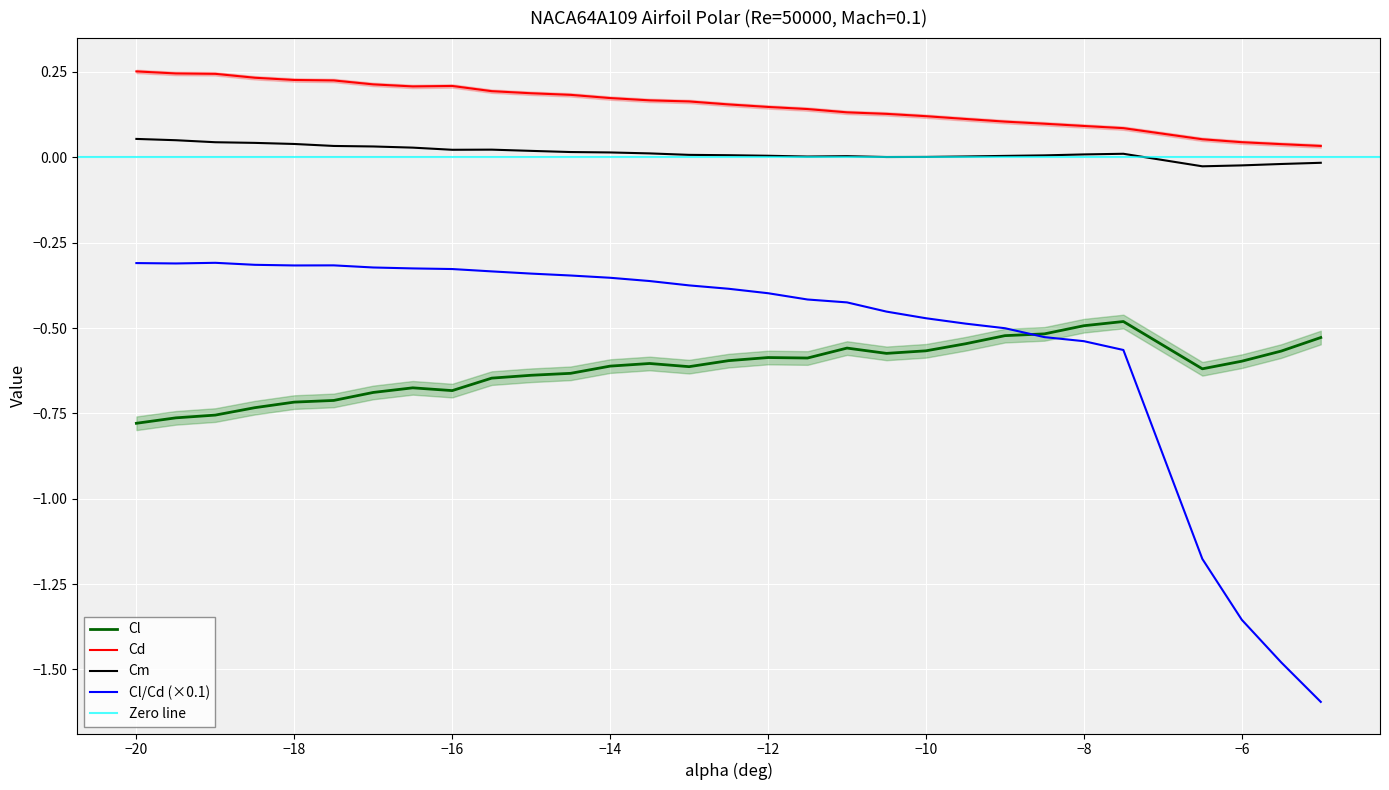

True or false: Cl and Cd intersect in this chart.

False